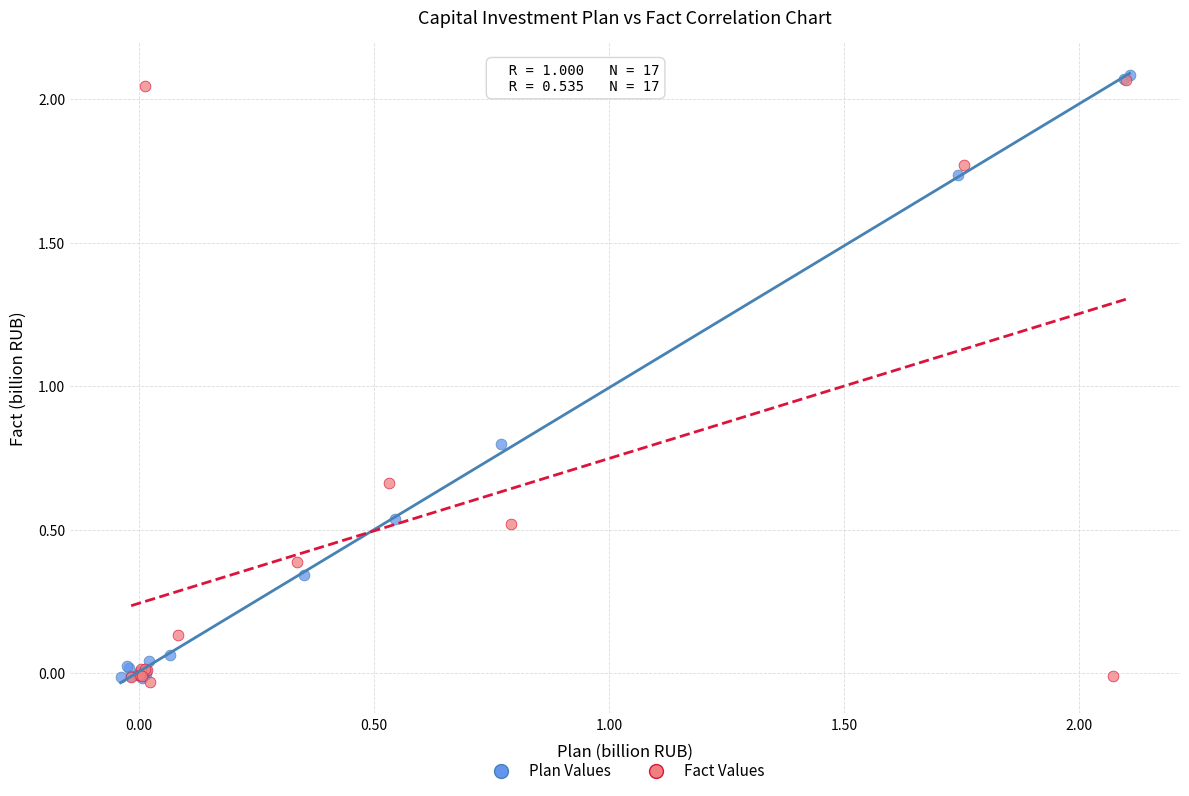

Which series reaches the maximum Y coordinate?

Plan Values